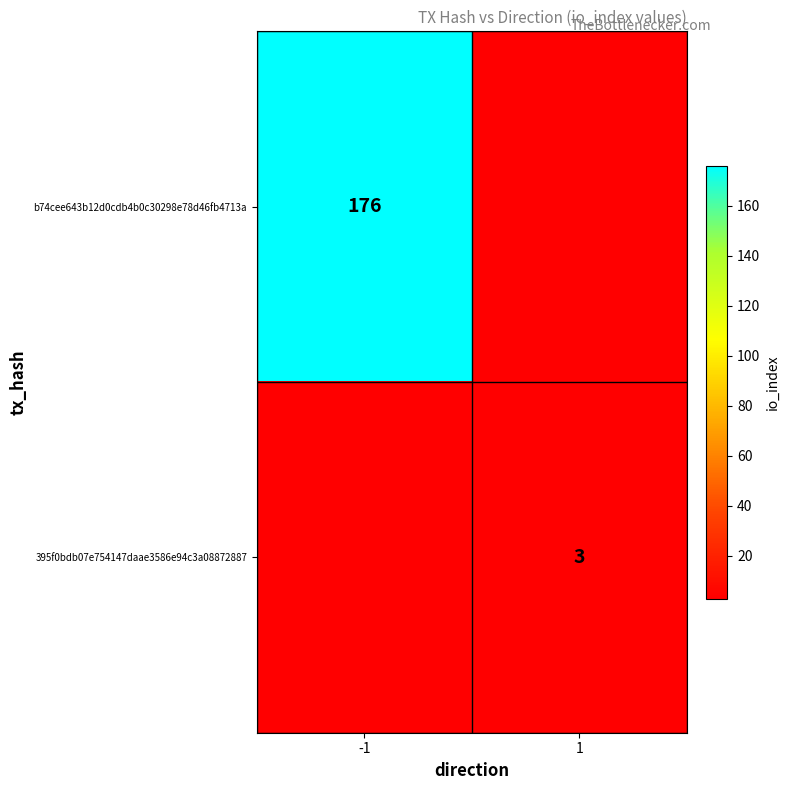

What is the spread (max minus min) of values at -1?

176